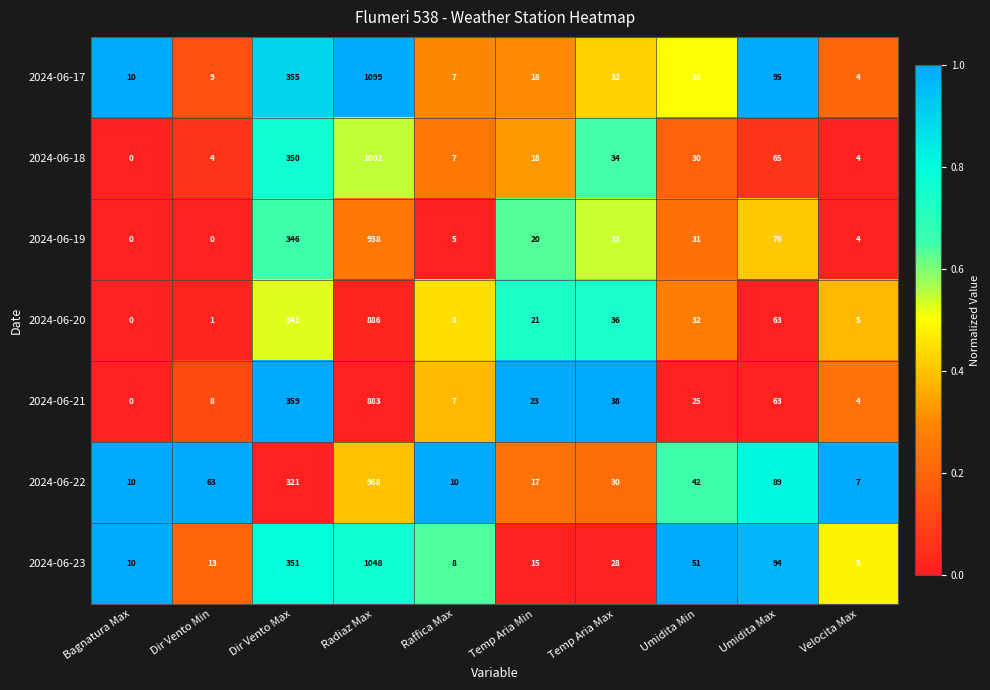

Is it true that 2024-06-21 equals 883 at Radiaz Max?

True